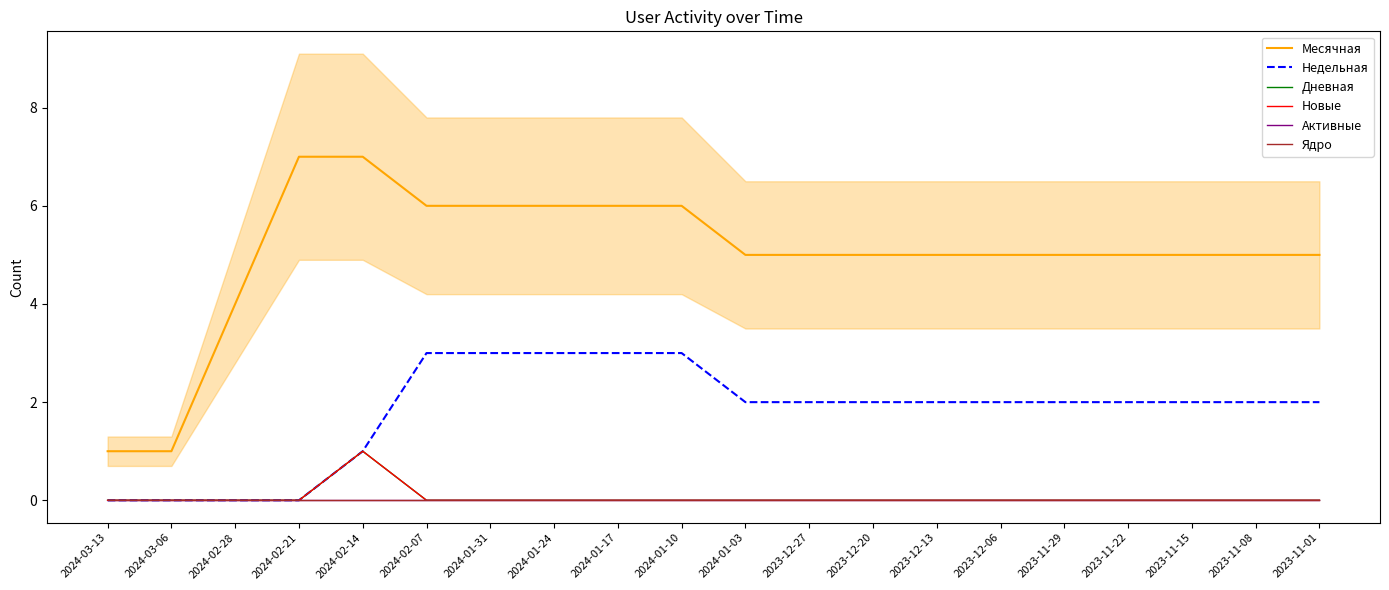

True or false: Новые and Ядро intersect in this chart.

False